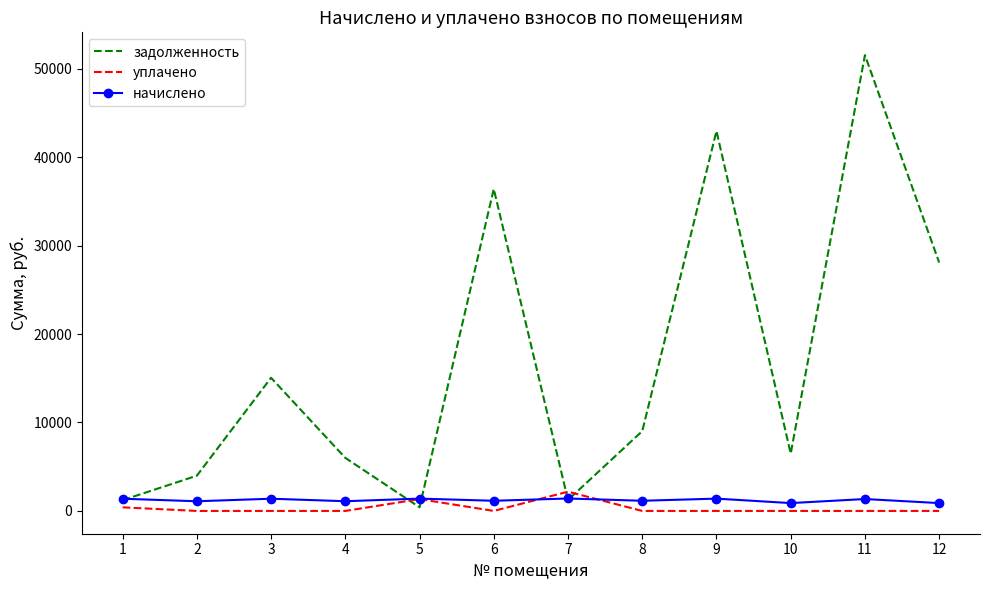

The задолженность series shows 8839.9 at 10. True or false?

False